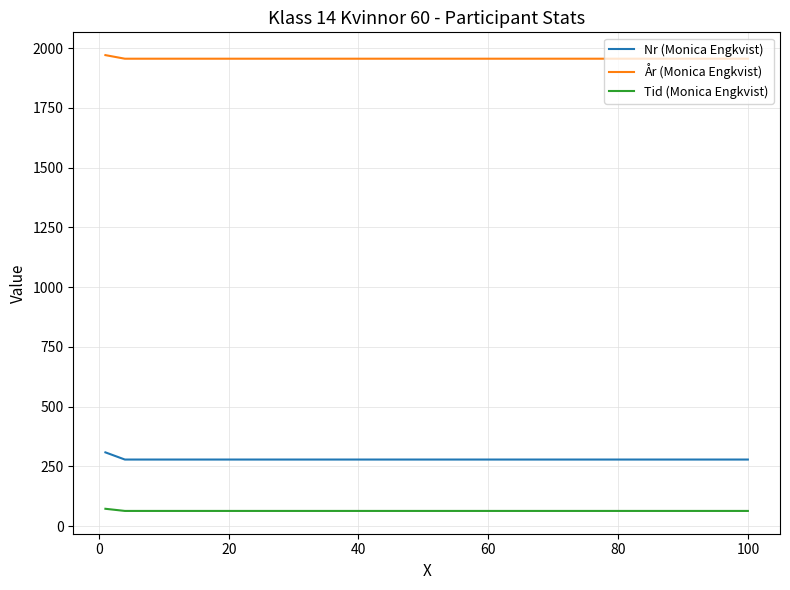

What is the maximum value for År (Monica Engkvist)?

1971